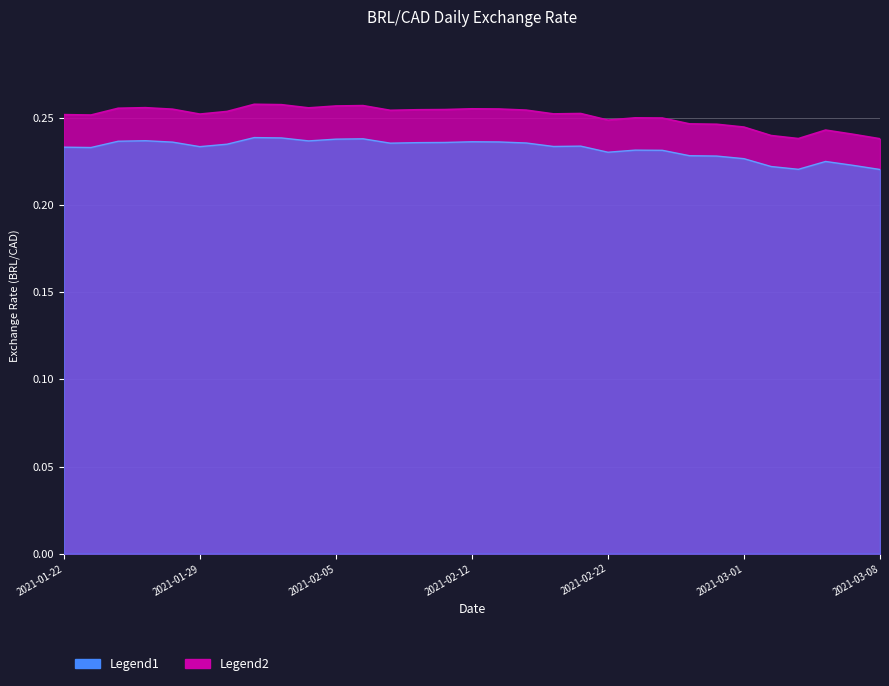

What is the label of the 3rd point from the left?

2021-01-26